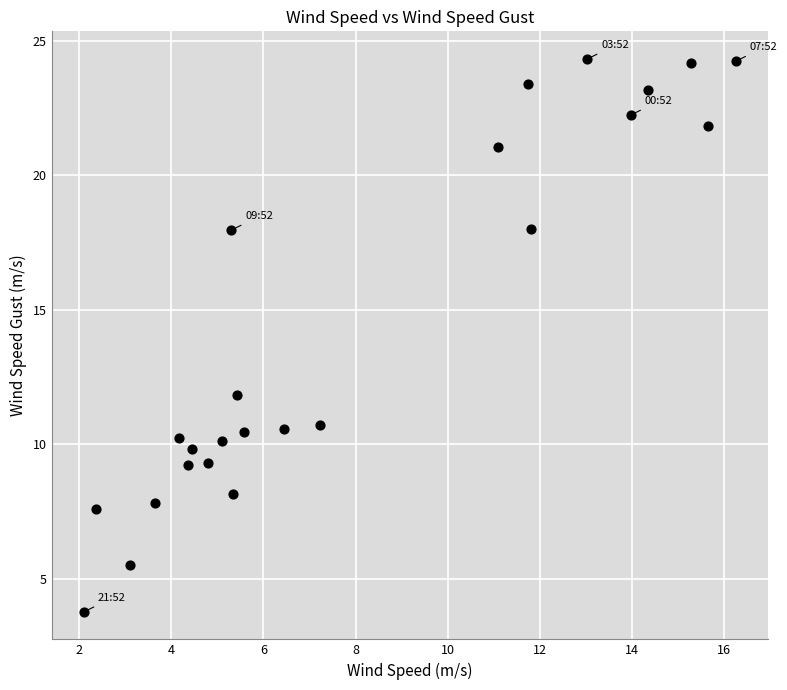

What Y value in the scatter plot is closest to 14?

11.8